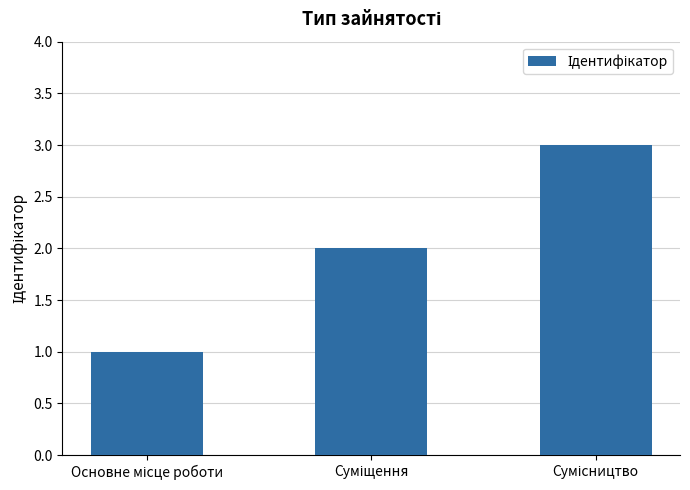

What is the minimum value shown in the chart?

1